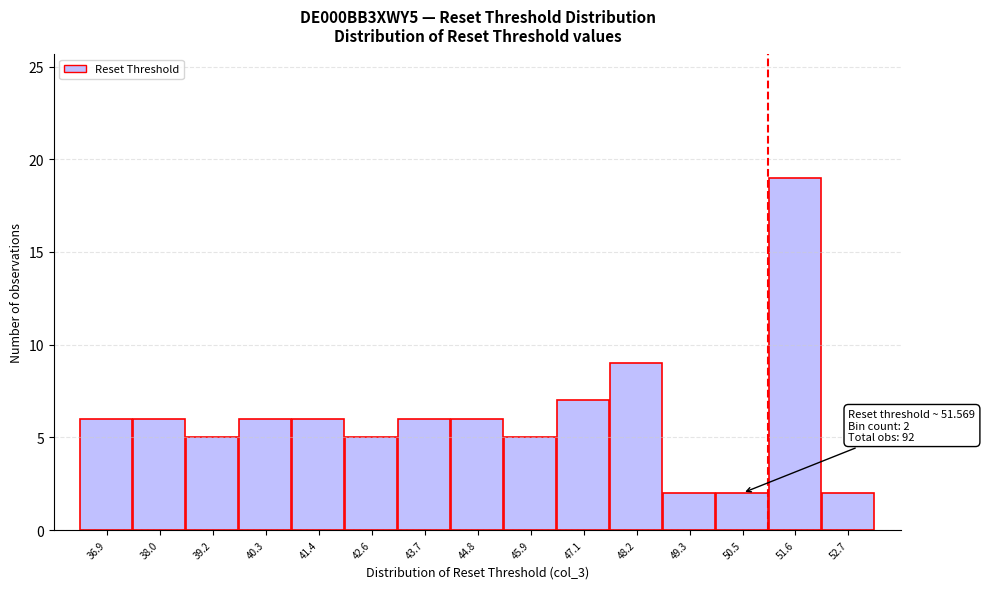

Reading left to right, extract all data points from this chart.

36.9=6	38.0=6	39.2=5	40.3=6	41.4=6	42.6=5	43.7=6	44.8=6	45.9=5	47.1=7	48.2=9	49.3=2	50.5=2	51.6=19	52.7=2